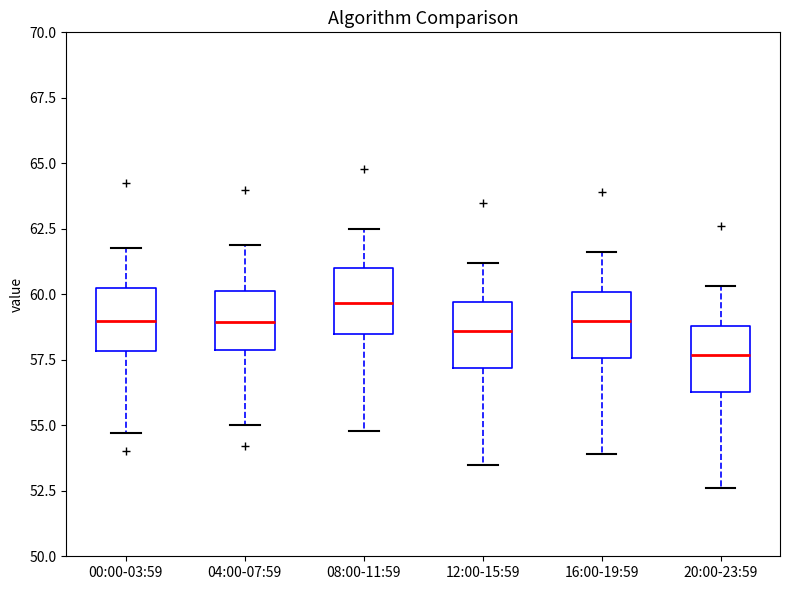

Where does the upper whisker of the box for 20:00-23:59 end on the y-axis? The values are not printed on the chart, so give them approximately, as read against the axis.

60.5